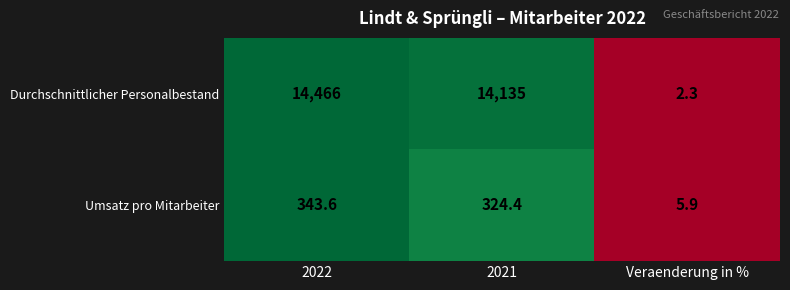

The Durchschnittlicher Personalbestand series shows 14135.0 at 2021. True or false?

True